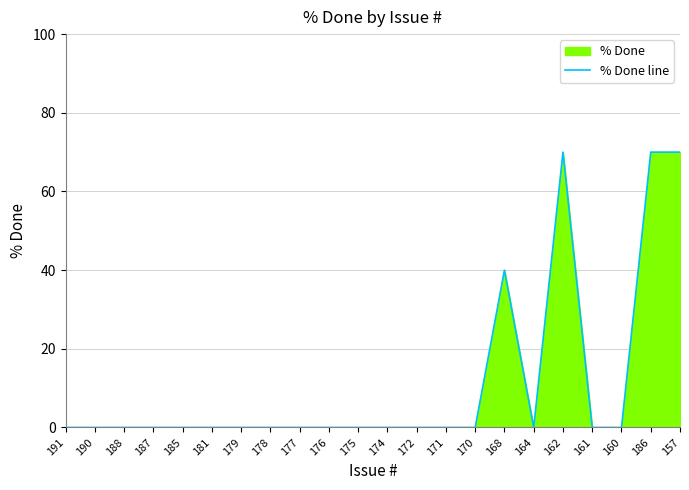

What is the average value?

11